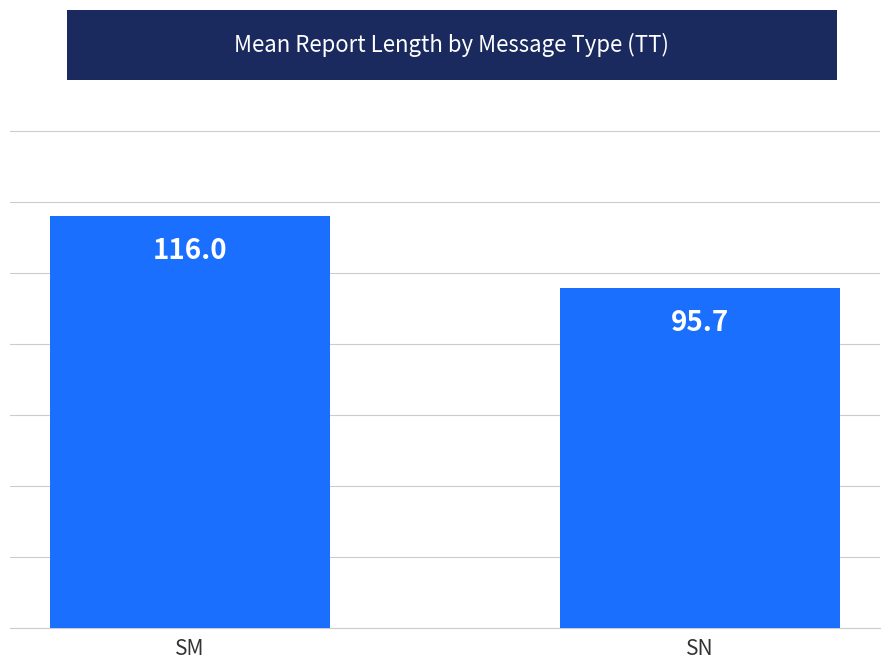

Reading left to right, list all the values displayed in this chart.

116.0	95.7